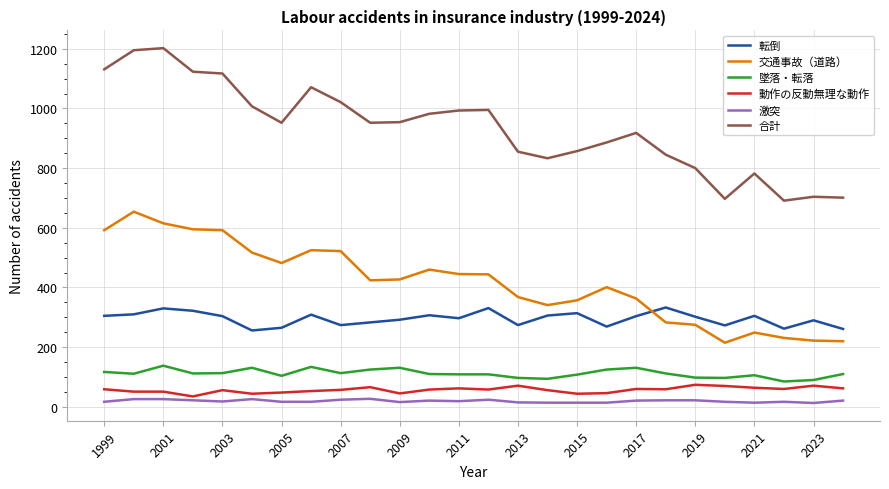

Which series has the largest range (max minus min)?

合計